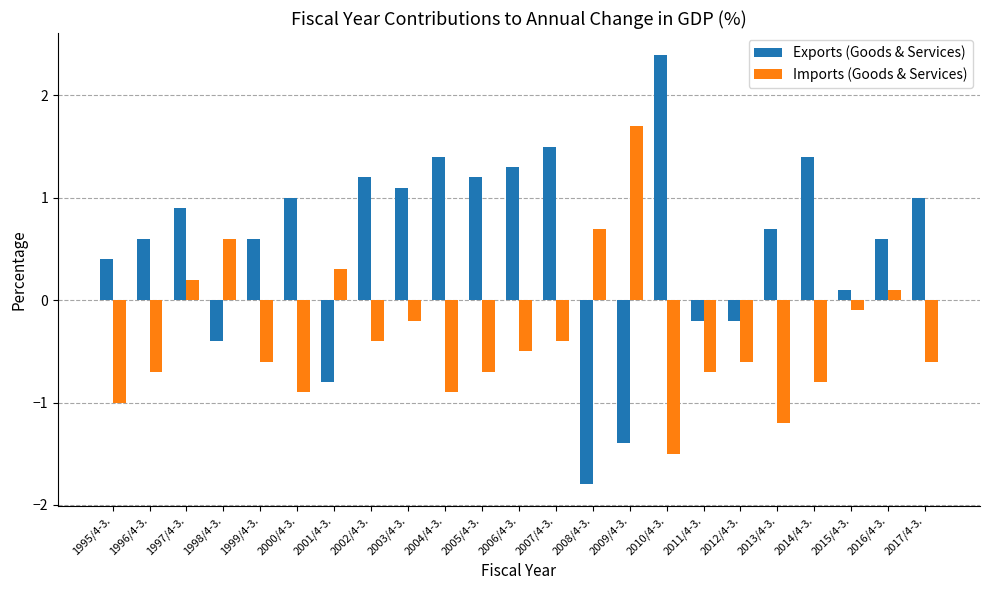

What are all the series names shown in the legend?

Exports (Goods & Services), Imports (Goods & Services)